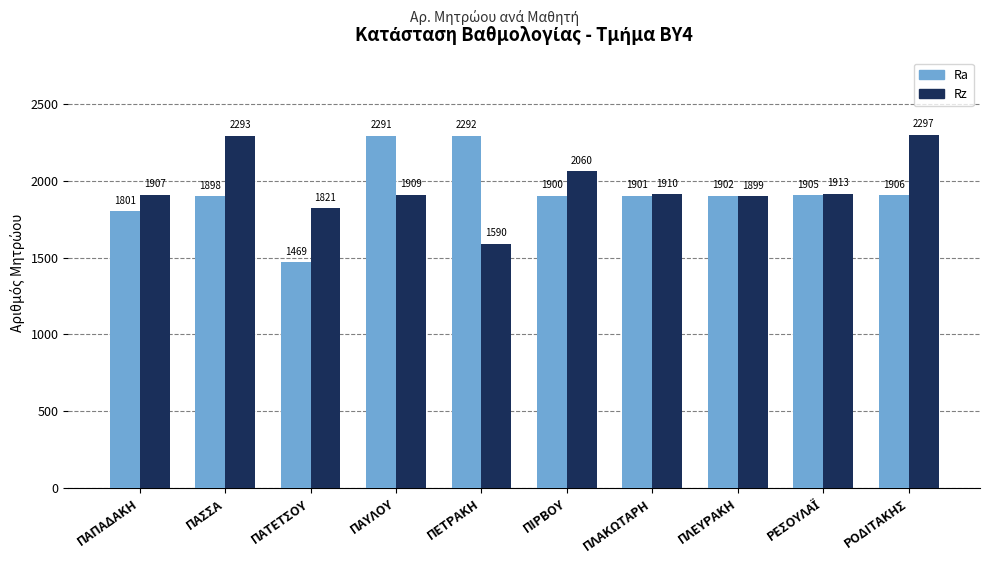

What are all the series names shown in the legend?

Ra, Rz